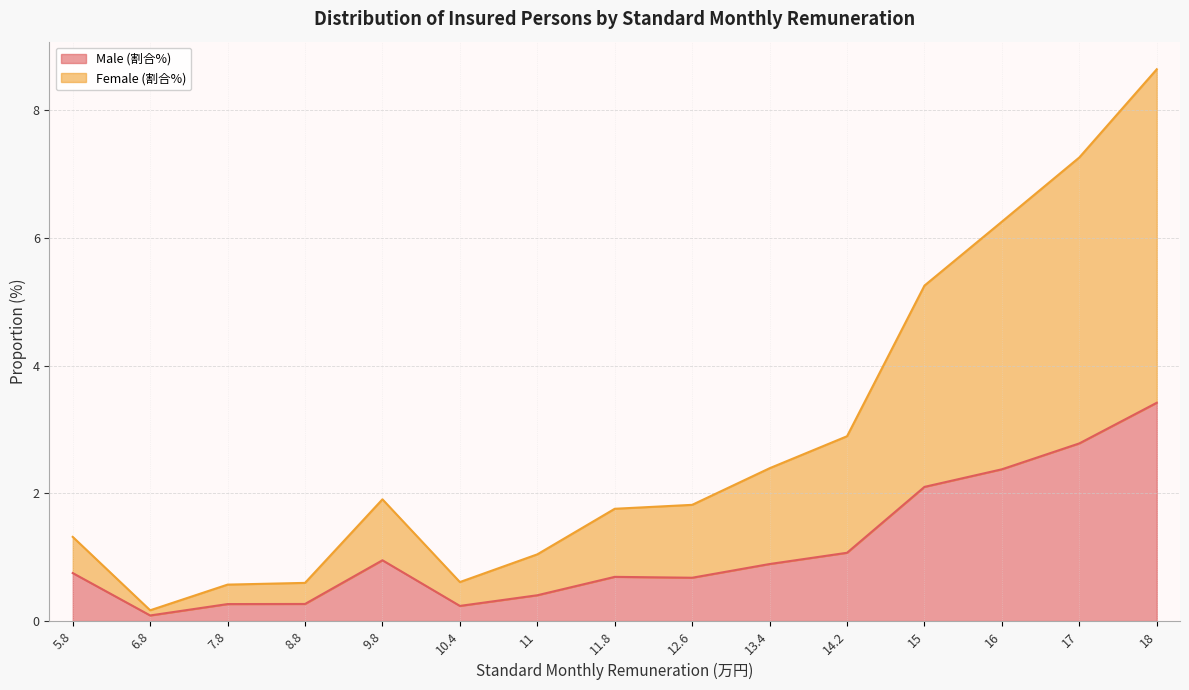

In Male (割合%), how many points are lower than both neighbors (excluding endpoints)?

3